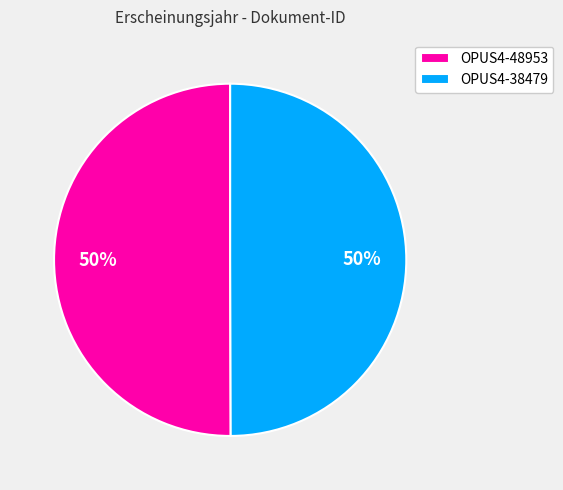

To the nearest percent, what percentage of the pie is OPUS4-48953?

50%